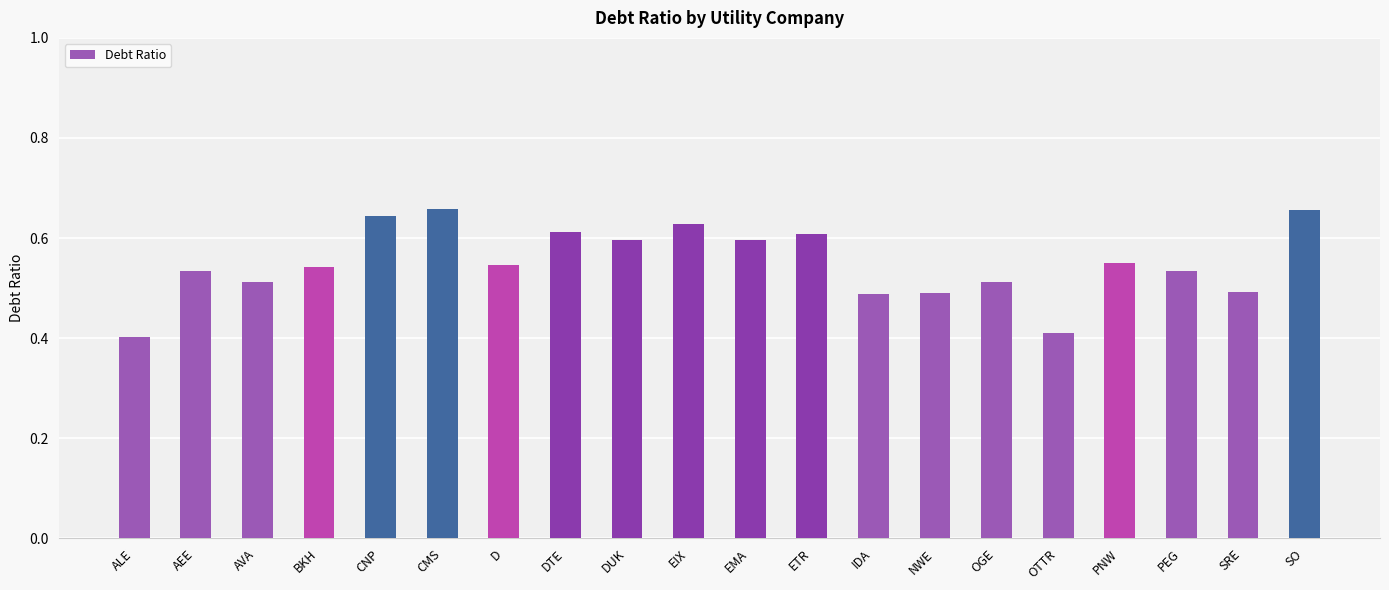

Count the values in the range 0 to 1.

20